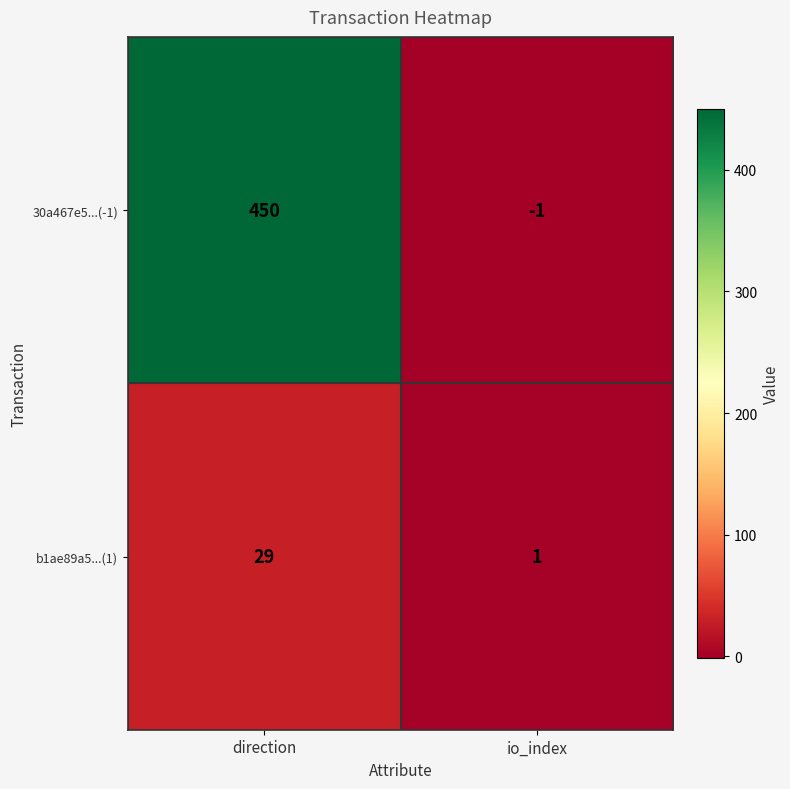

Reading left to right, transcribe all the data shown in this chart.

30a467e5...(-1): direction=450	io_index=-1
b1ae89a5...(1): direction=29	io_index=1